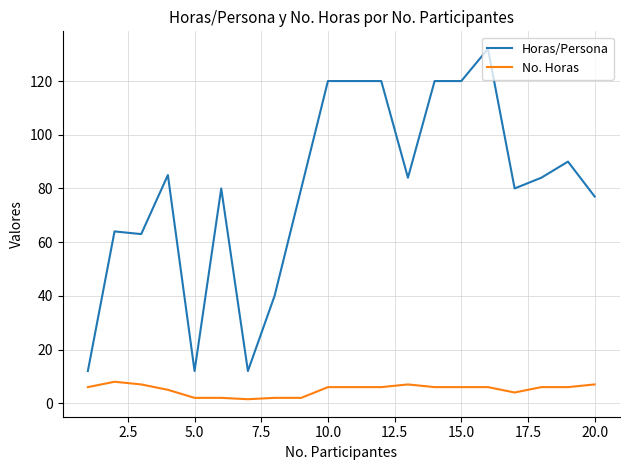

List the series in order of their overall mean, lowest first.

No. Horas, Horas/Persona